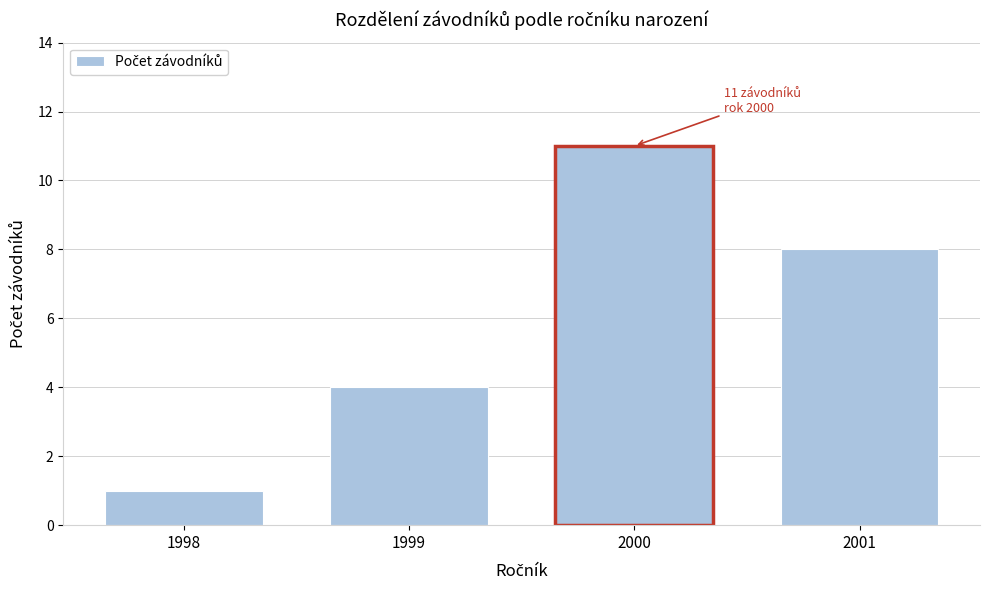

Reading right to left, extract all data points from this chart.

8	11	4	1